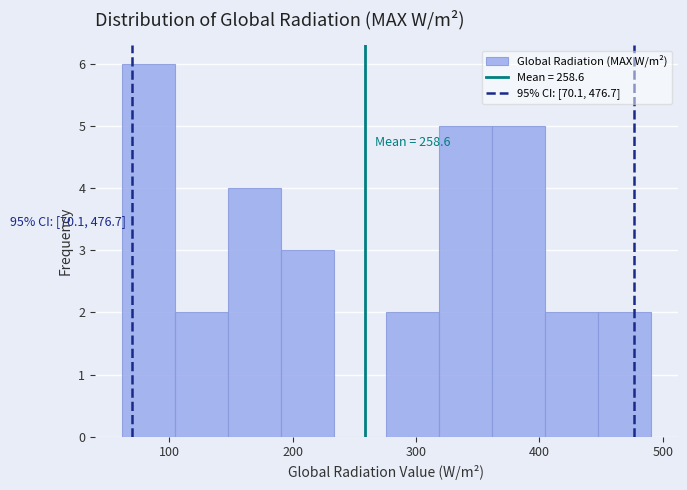

Over which range of the x-axis is the bar tallest?

60 to 100